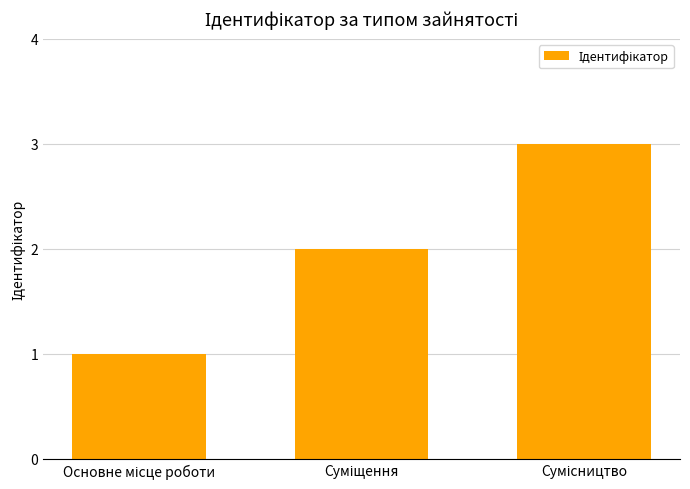

What is the smallest value displayed?

1